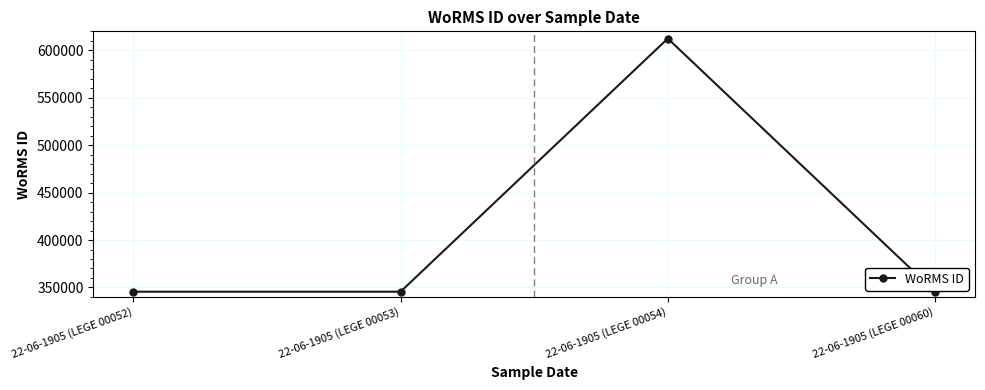

What is the change in value from 22-06-1905 (LEGE 00054) to 22-06-1905 (LEGE 00060)?

-266904